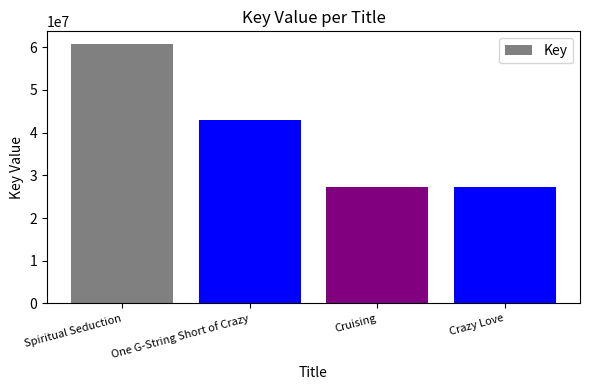

What is the difference between the maximum and minimum values?

33516421